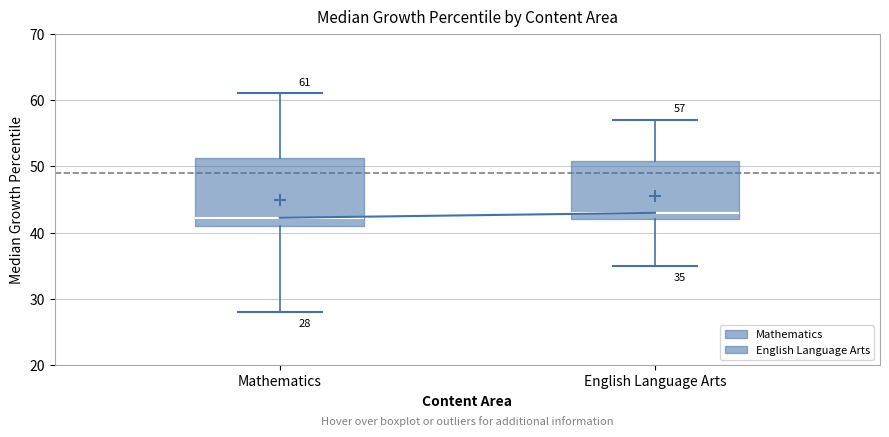

Comparing the boxes themselves (not the whiskers), which one is the tallest?

Mathematics